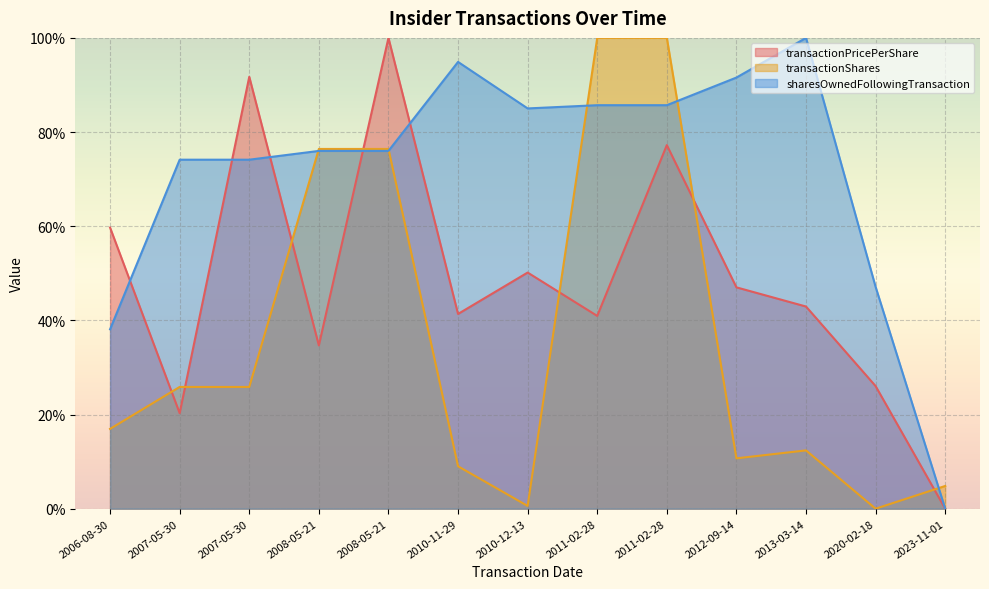

Reading left to right, list all the values displayed in this chart.

transactionPricePerShare: 2006-08-30=59.7	2007-05-30=20.3	2007-05-30=91.7	2008-05-21=34.7	2008-05-21=100.0	2010-11-29=41.4	2010-12-13=50.2	2011-02-28=40.9	2011-02-28=77.2	2012-09-14=47.0	2013-03-14=42.9	2020-02-18=26.0	2023-11-01=0.0
transactionShares: 2006-08-30=17.0	2007-05-30=25.9	2007-05-30=25.9	2008-05-21=76.4	2008-05-21=76.4	2010-11-29=9.0	2010-12-13=0.6	2011-02-28=100.0	2011-02-28=100.0	2012-09-14=10.7	2013-03-14=12.4	2020-02-18=0.0	2023-11-01=4.8
sharesOwnedFollowingTransaction: 2006-08-30=38.1	2007-05-30=74.1	2007-05-30=74.1	2008-05-21=76.0	2008-05-21=76.0	2010-11-29=94.9	2010-12-13=85.0	2011-02-28=85.7	2011-02-28=85.7	2012-09-14=91.6	2013-03-14=100.0	2020-02-18=47.1	2023-11-01=0.0